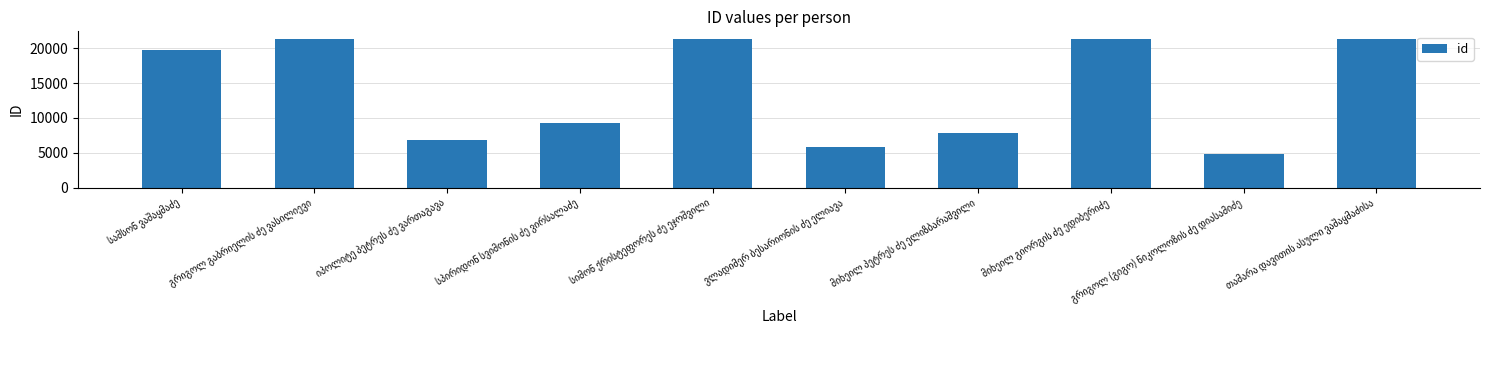

What is the value of the 2nd bar from the left?

21348